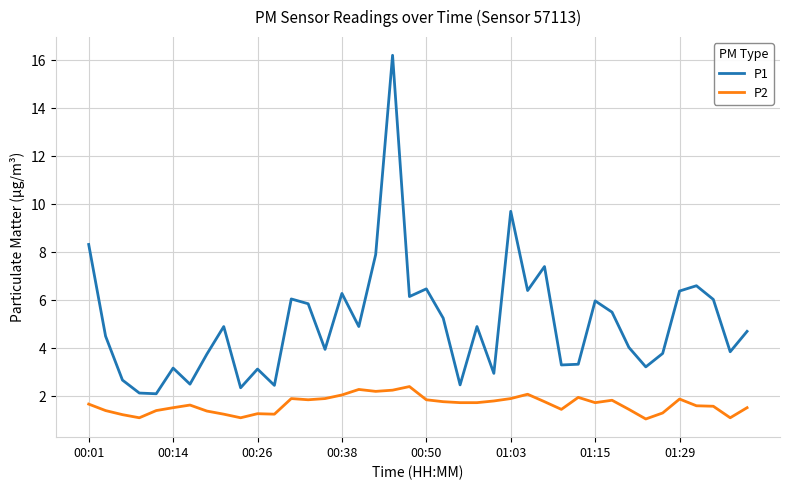

Rank the series by their maximum value, from highest to lowest.

P1, P2